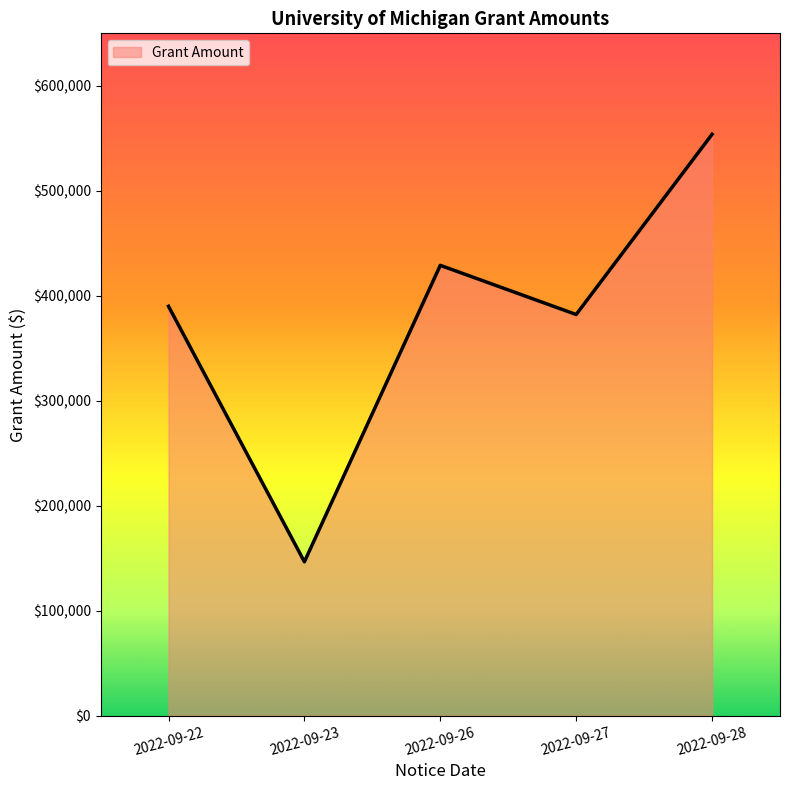

Which label corresponds to the largest value in the chart?

2022-09-28